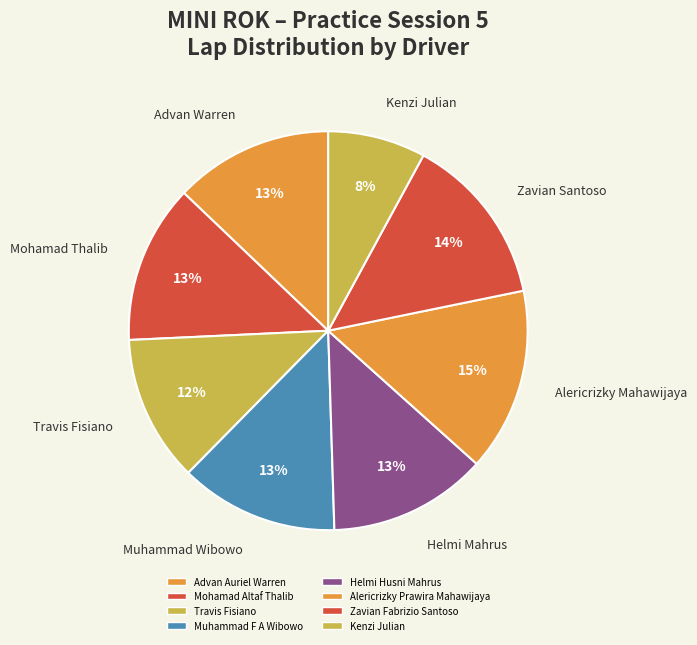

Count the number of slices in the pie.

8